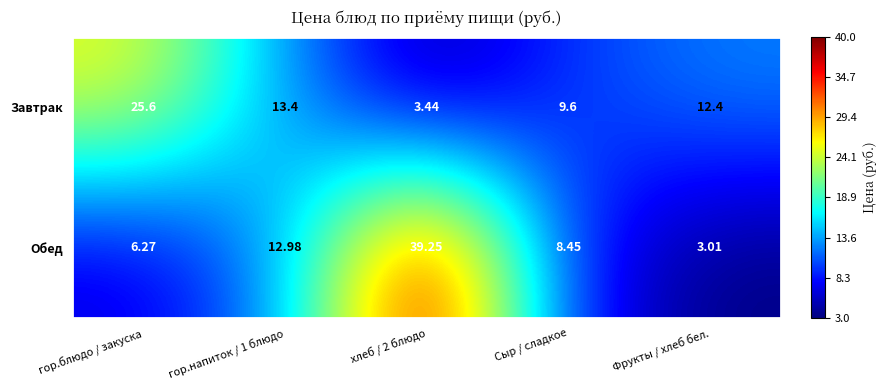

Where does the Завтрак series first go above 12?

гор.блюдо / закуска